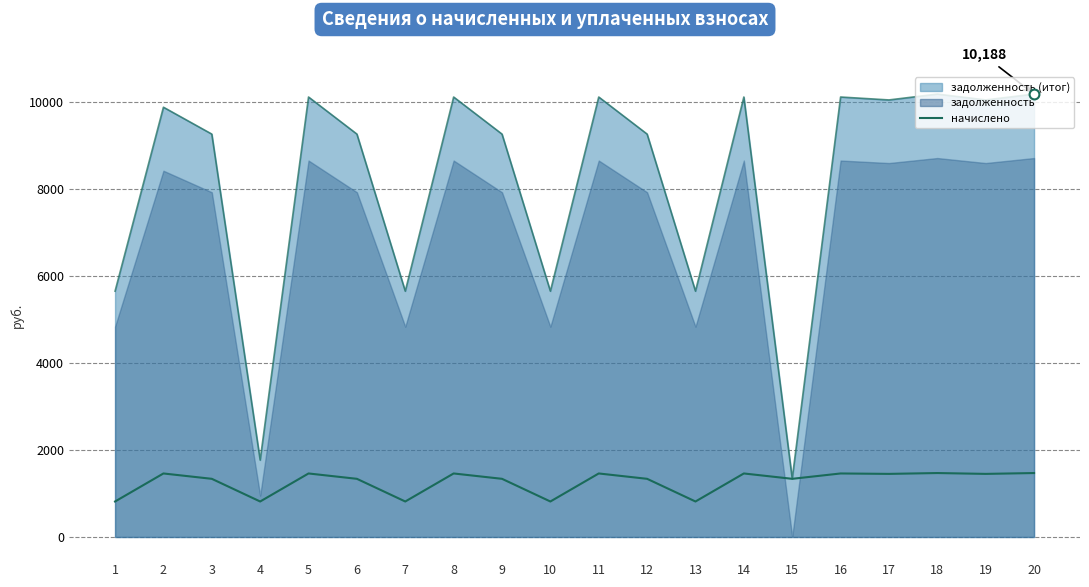

Between 14 and 17, which is larger?

14